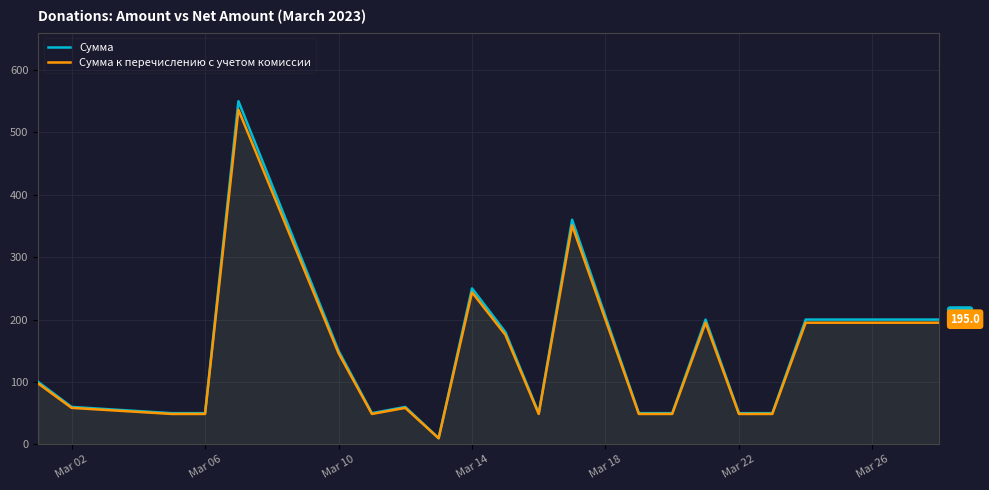

How many interior local peaks does the Сумма к перечислению с учетом комиссии series have?

5